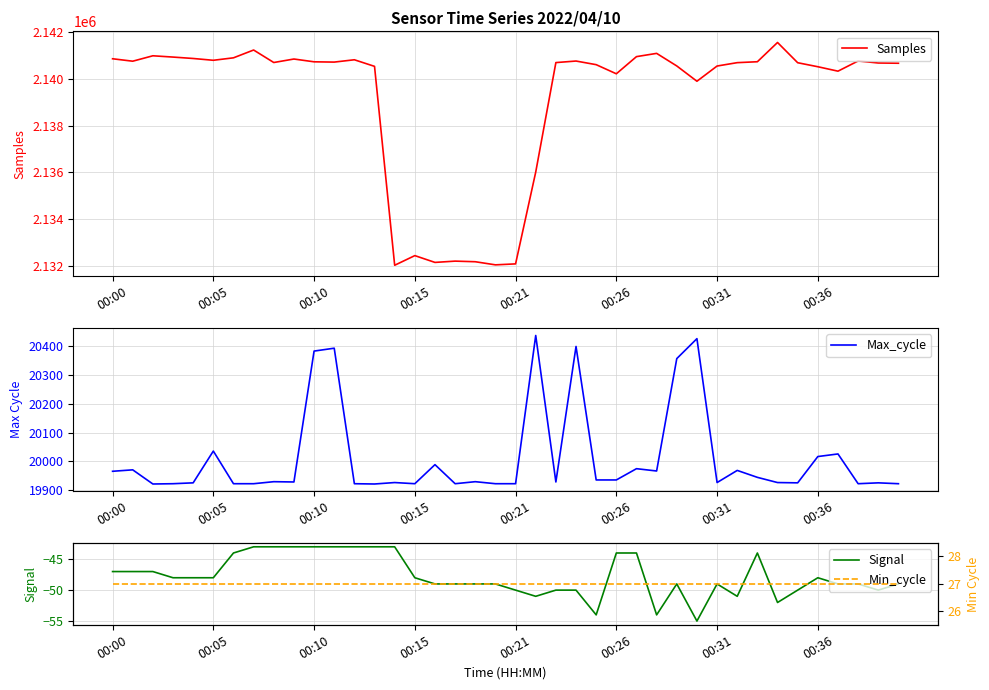

True or false: Signal and Min_cycle intersect in this chart.

False